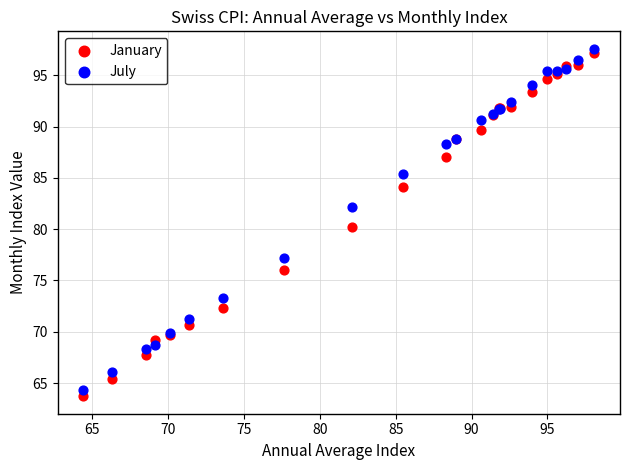

Which series has the widest spread of Y values?

January